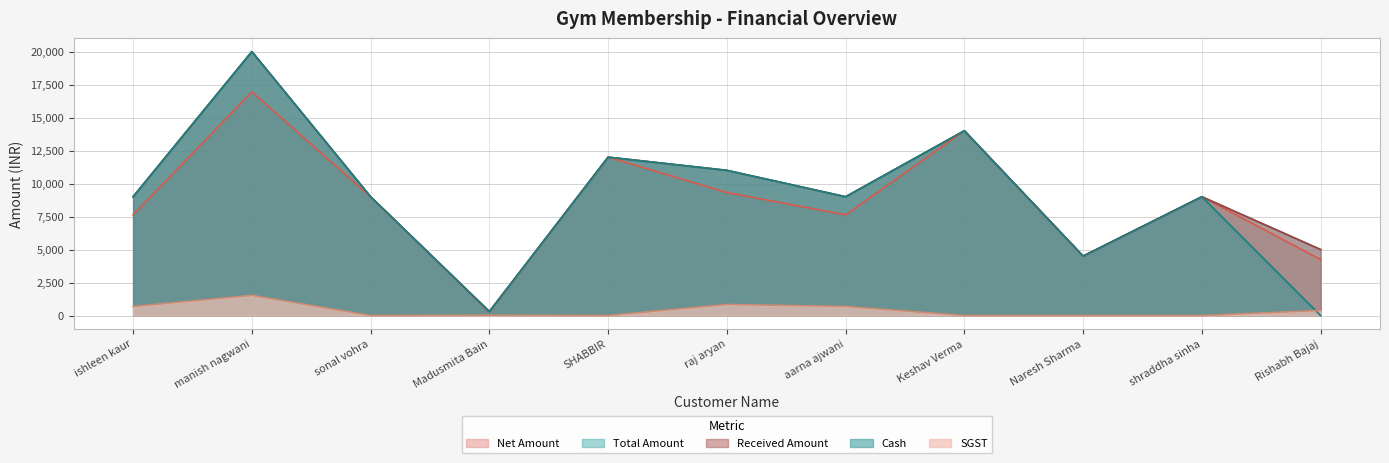

List the labels in order of Received Amount value, largest first.

manish nagwani, Keshav Verma, SHABBIR, raj aryan, ishleen kaur, sonal vohra, aarna ajwani, shraddha sinha, Rishabh Bajaj, Naresh Sharma, Madusmita Bain